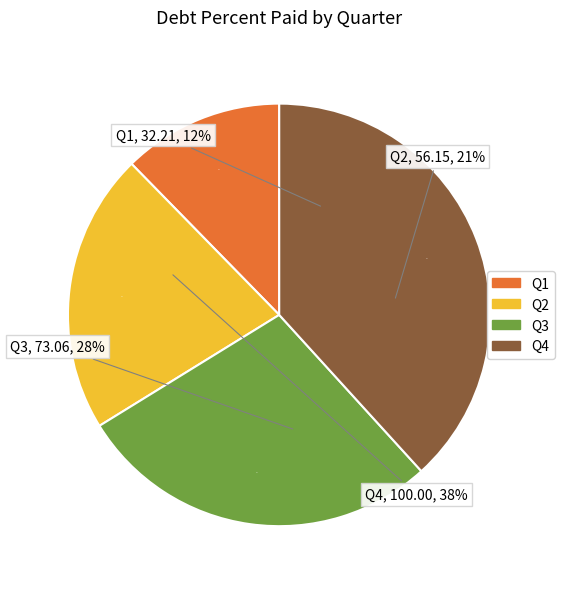

How many slices are in this pie chart?

4